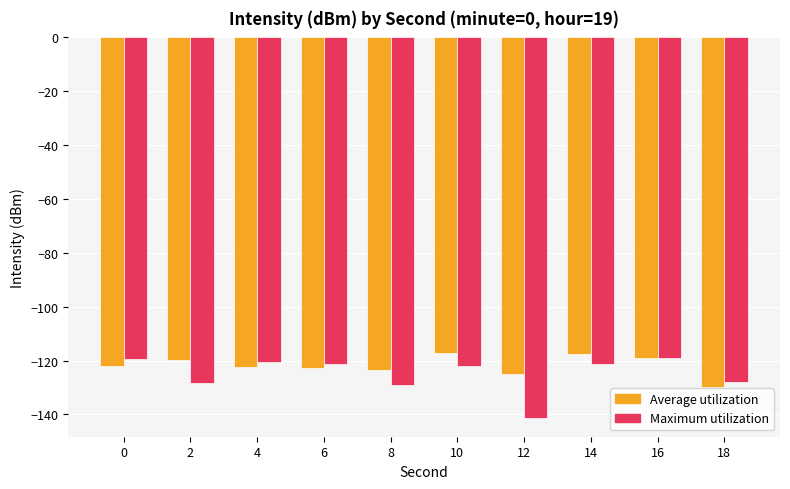

List the series in order of their peak value, lowest first.

Maximum utilization, Average utilization